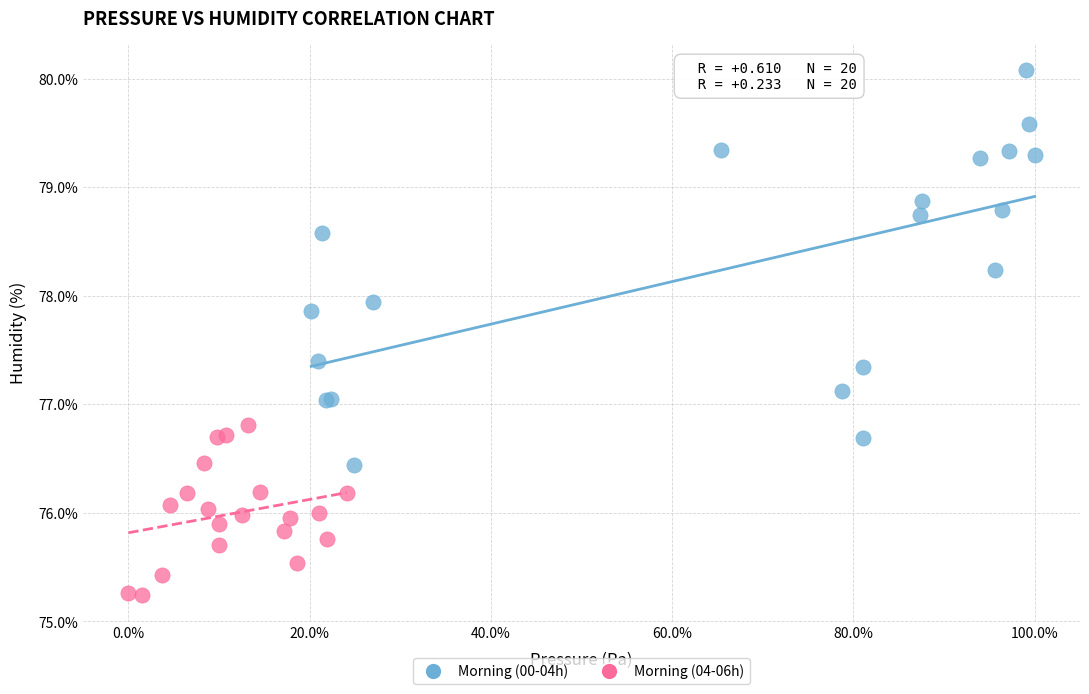

What are all the series names shown in the legend?

Morning (00-04h), Morning (04-06h)